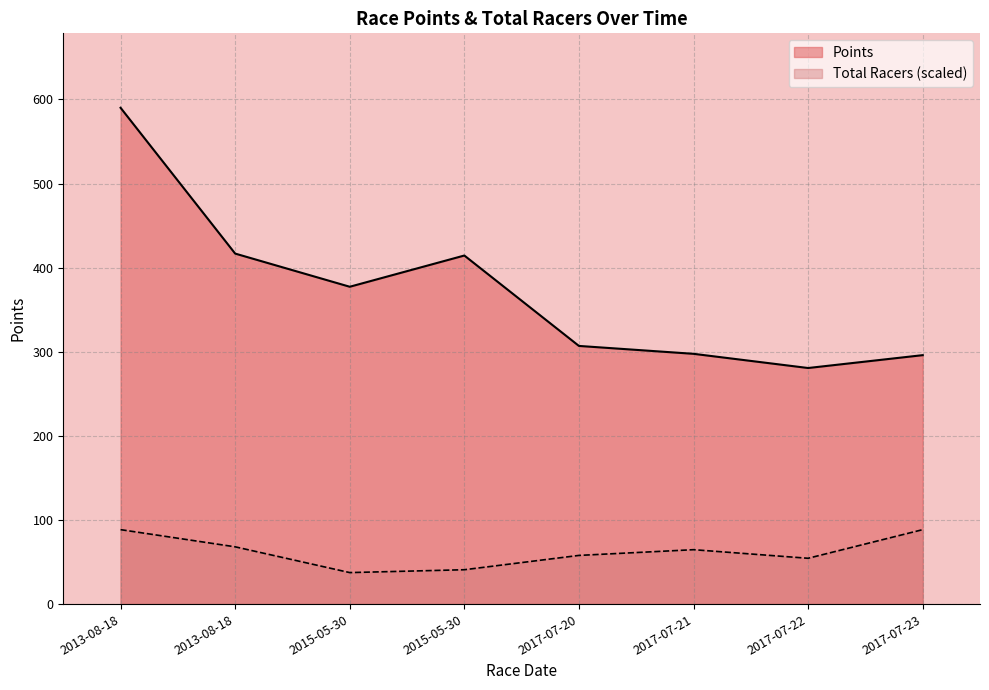

Count the number of categories in the chart.

8